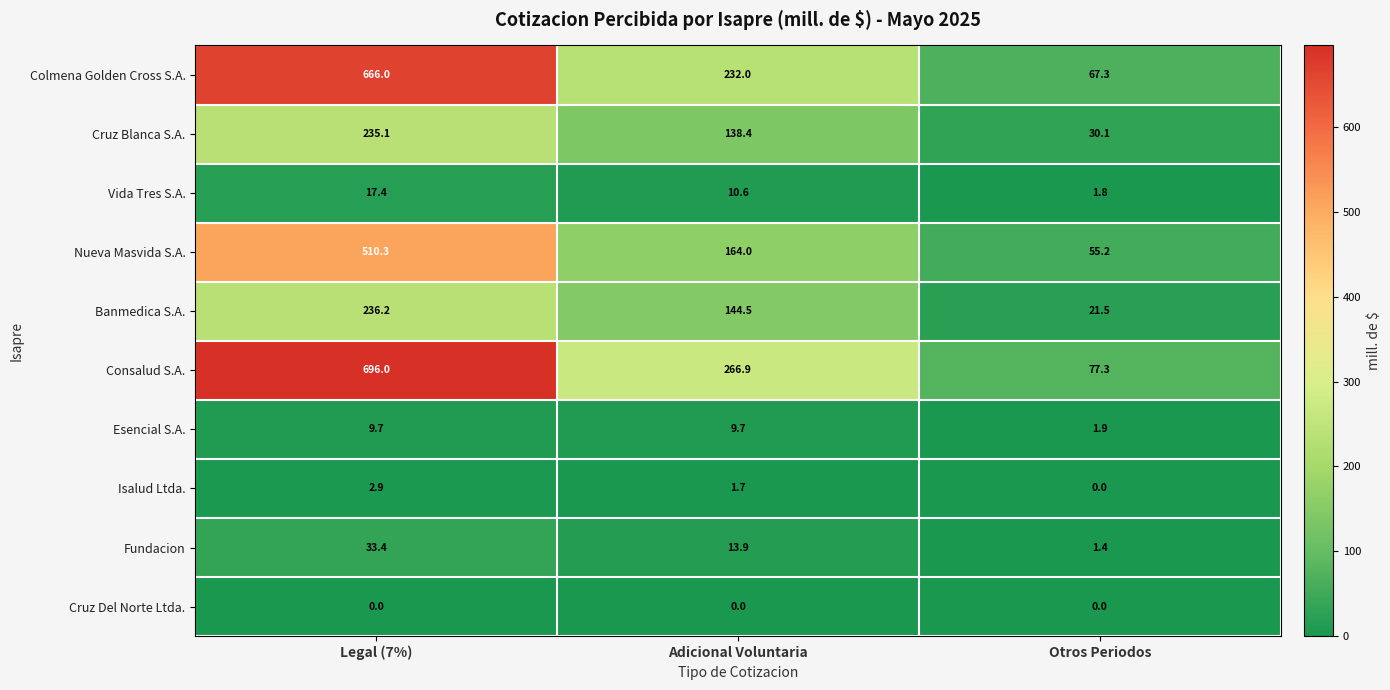

Rank the series at Legal (7%) from lowest to highest value.

Cruz Del Norte Ltda., Isalud Ltda., Esencial S.A., Vida Tres S.A., Fundacion, Cruz Blanca S.A., Banmedica S.A., Nueva Masvida S.A., Colmena Golden Cross S.A., Consalud S.A.